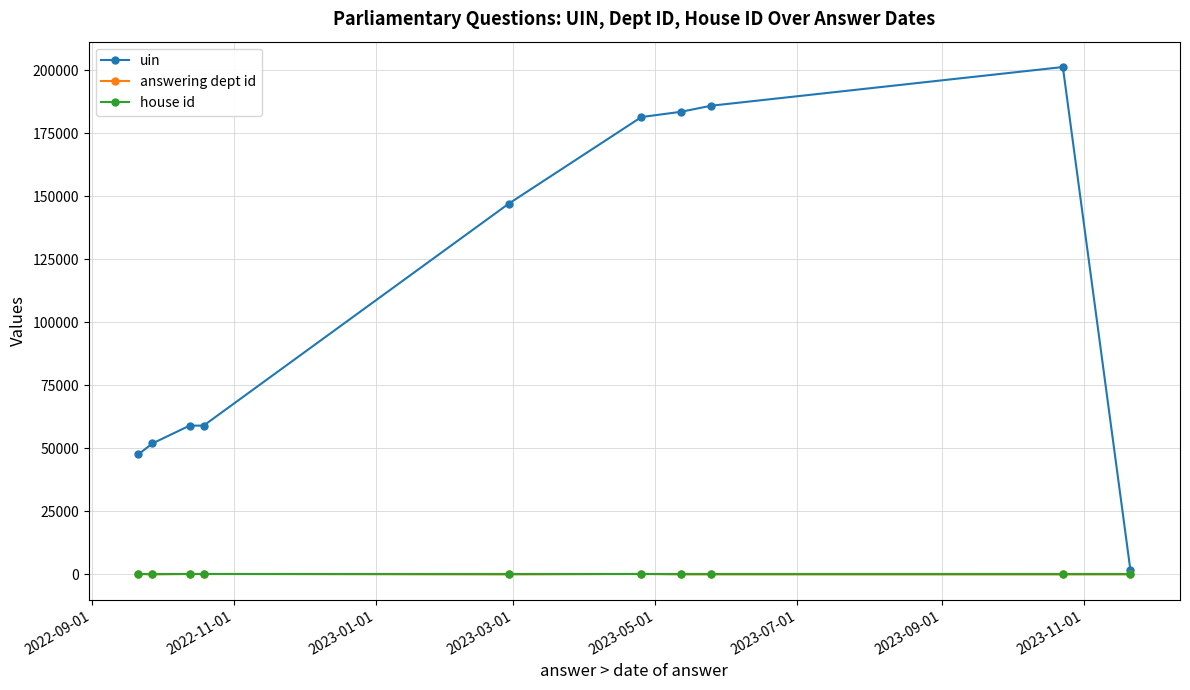

Which series has the widest spread of values?

uin